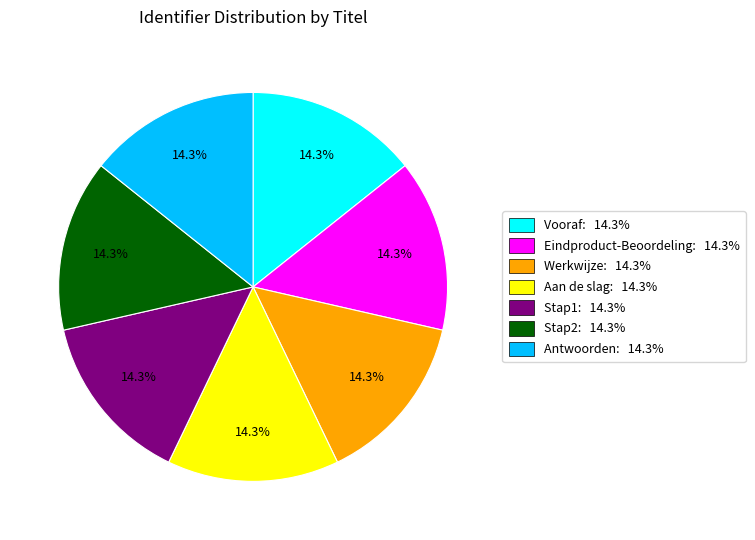

What percentage do Antwoorden and Aan de slag together represent?

28.6%